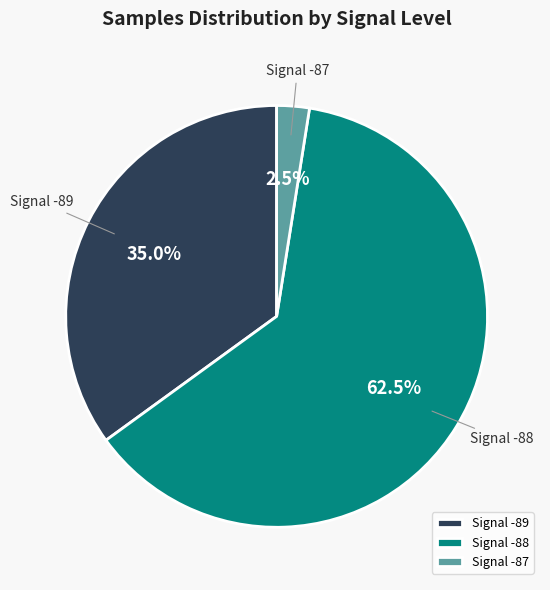

Is there a majority slice in this chart?

Yes